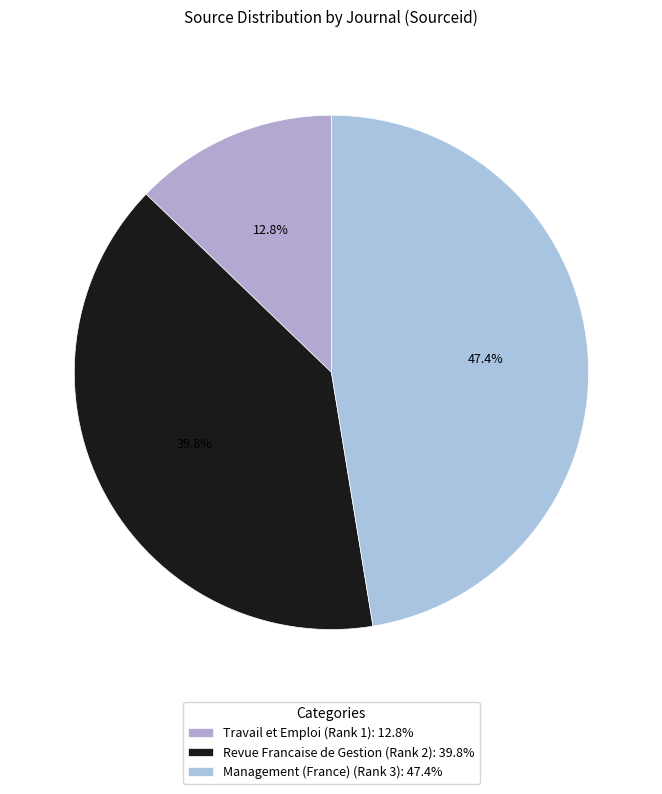

Do Management (France) (Rank 3) and Travail et Emploi (Rank 1) together represent more than half of the pie?

Yes